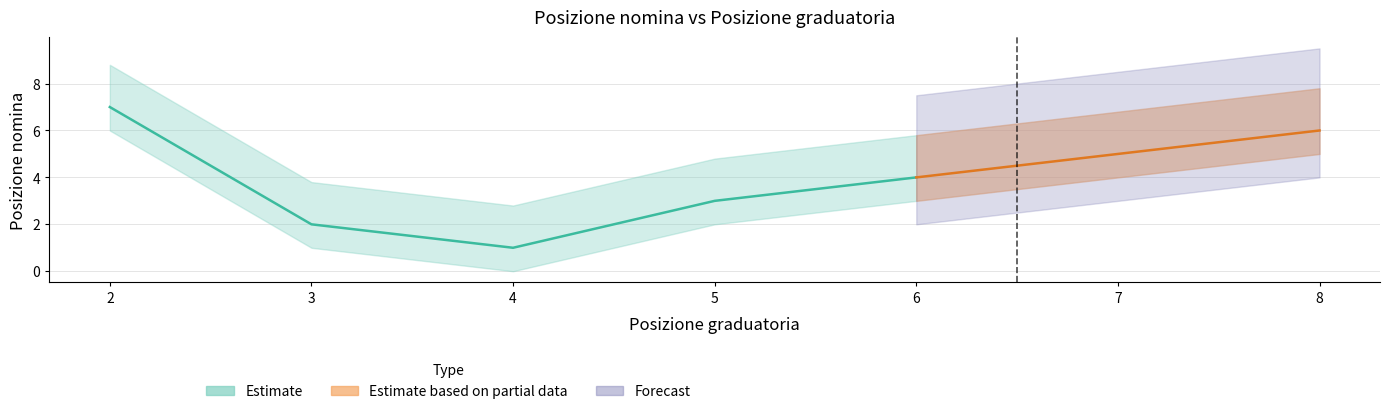

The chart shows a value of 2 at 4. True or false?

False